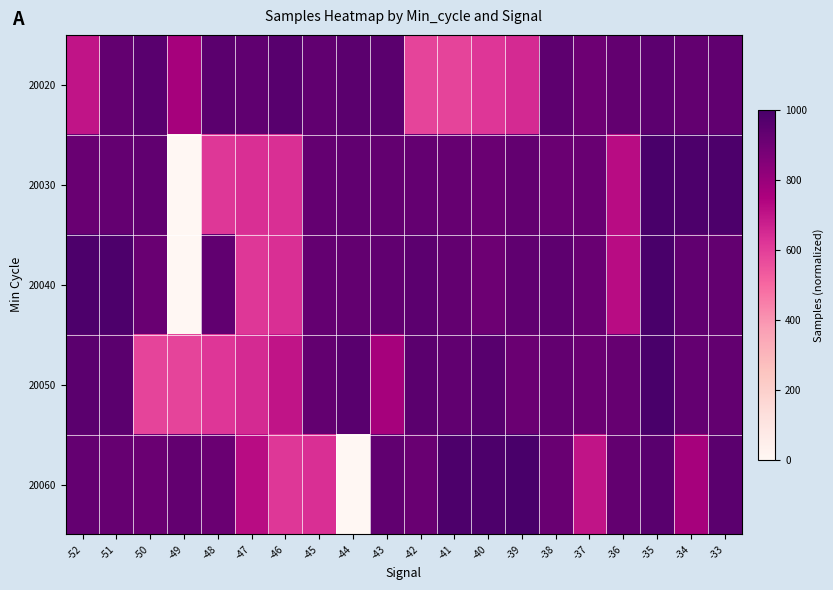

What is the difference between the highest and lowest values at -39?

353.5